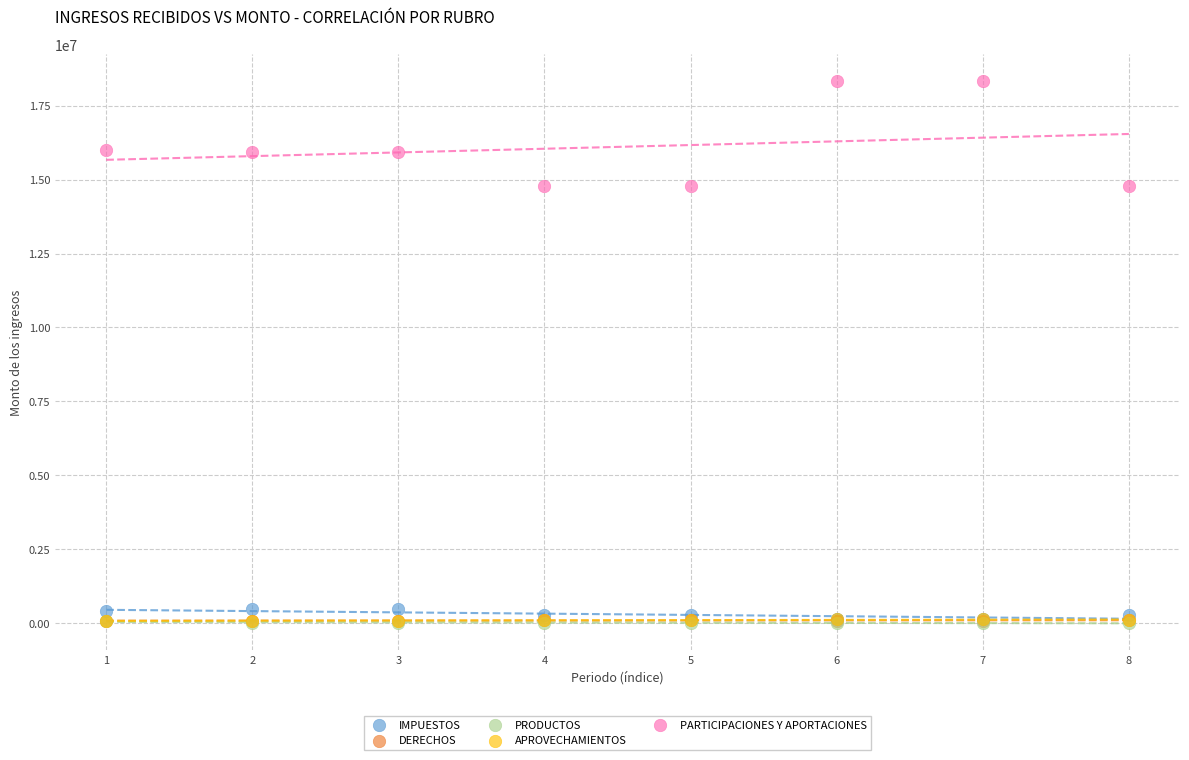

What are all the series names shown in the legend?

IMPUESTOS, DERECHOS, PRODUCTOS, APROVECHAMIENTOS, PARTICIPACIONES Y APORTACIONES